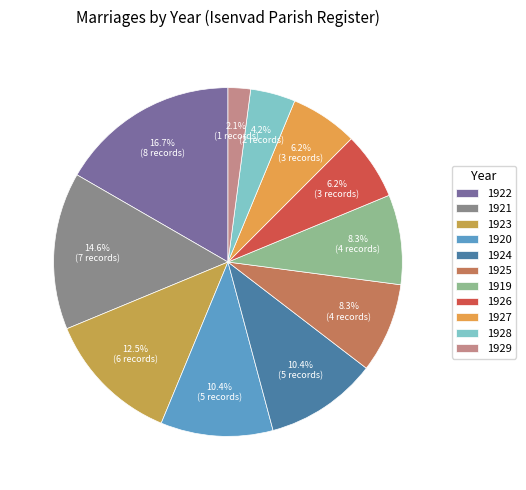

How many slices are in this pie chart?

11